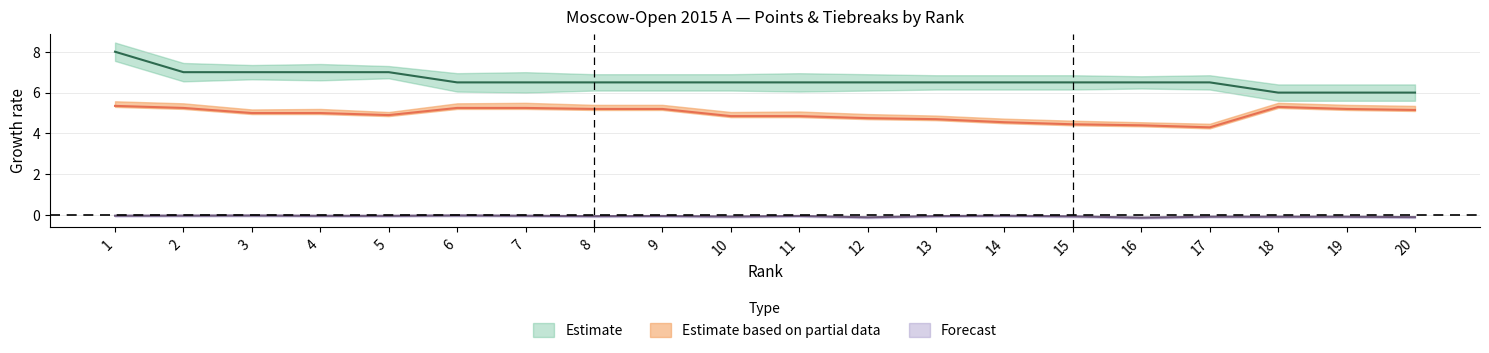

At which label does rating reach its peak?

6